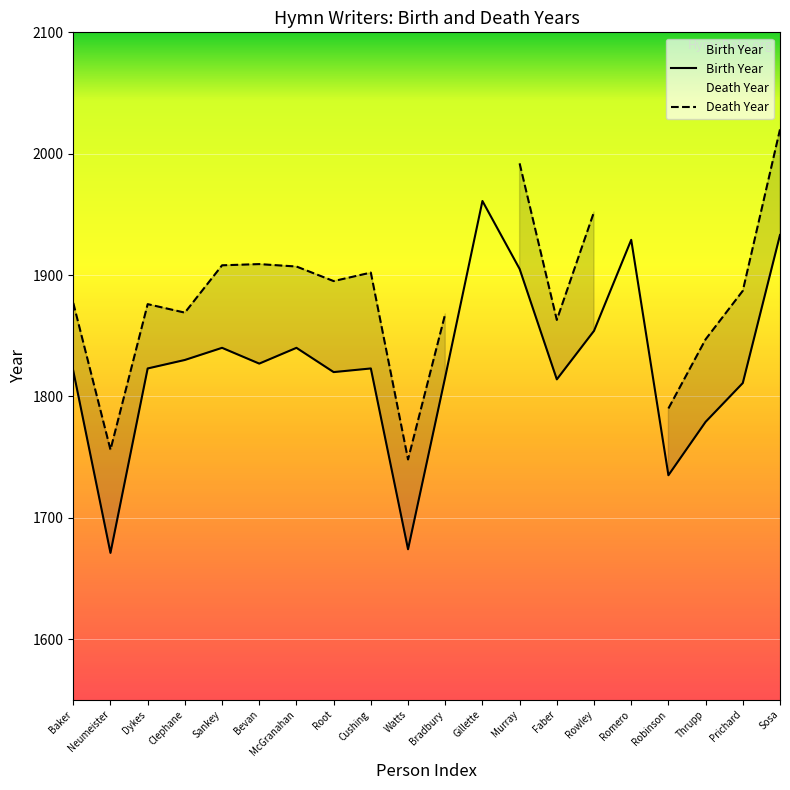

How many data points are less than 1823?

9